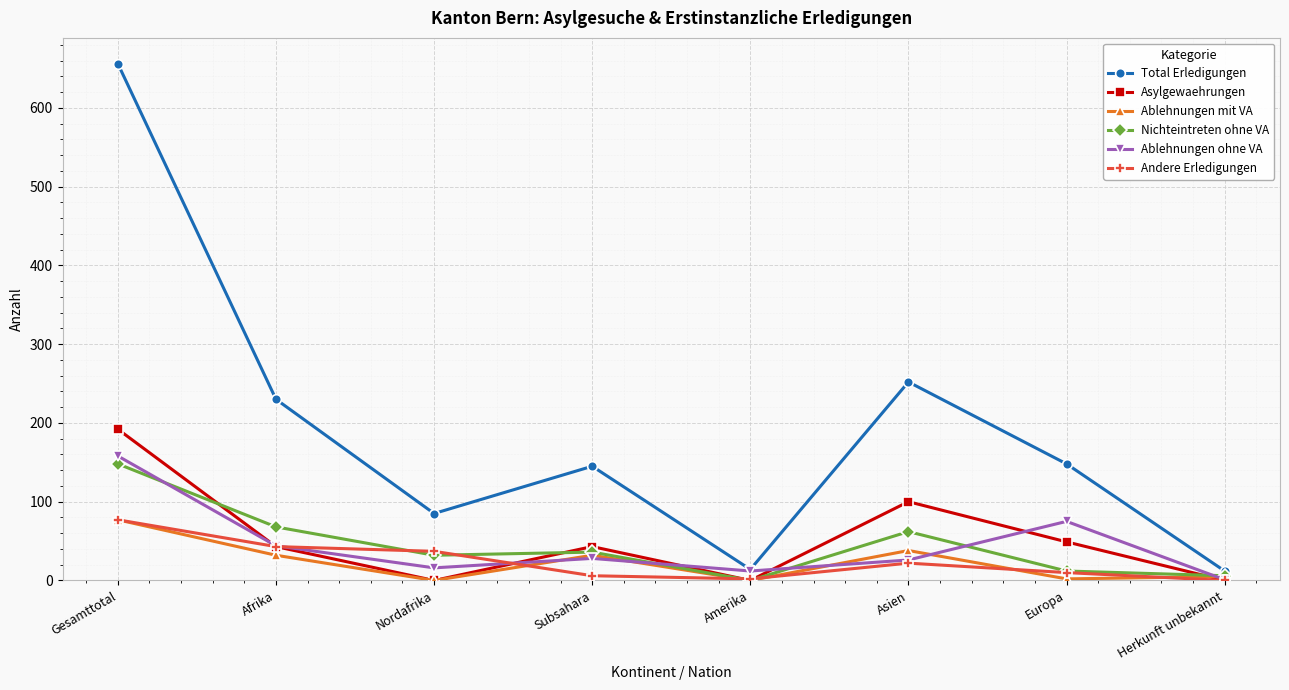

What is the total value across all series at Europa?

296